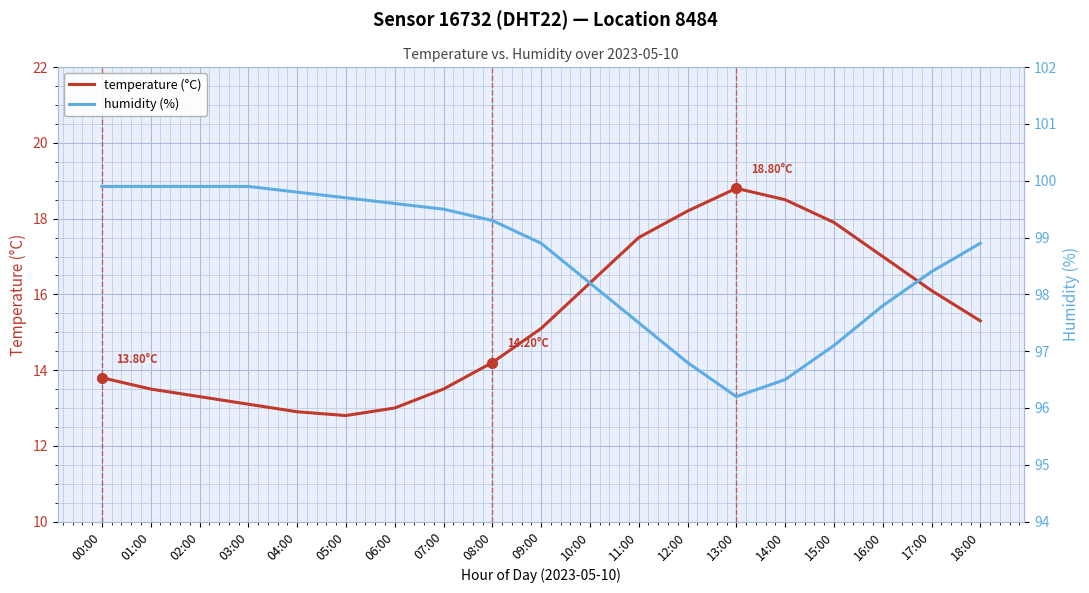

What are all the series names shown in the legend?

temperature (°C), humidity (%)